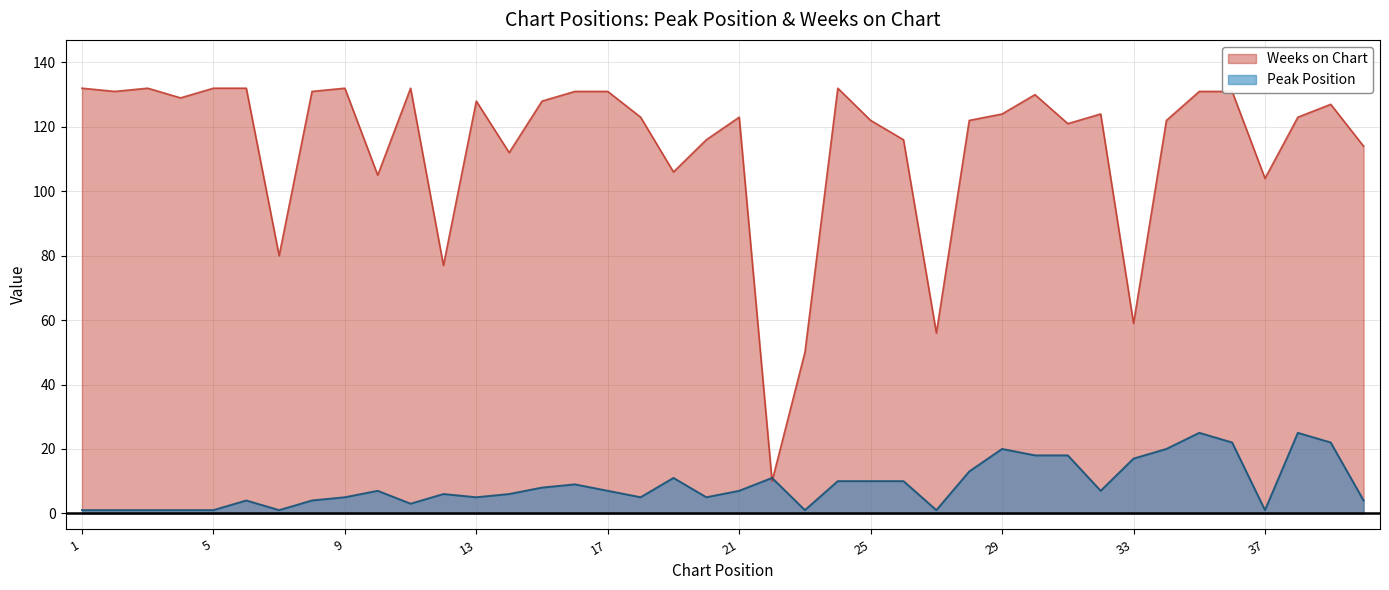

Which series has the widest spread of values?

Weeks on Chart